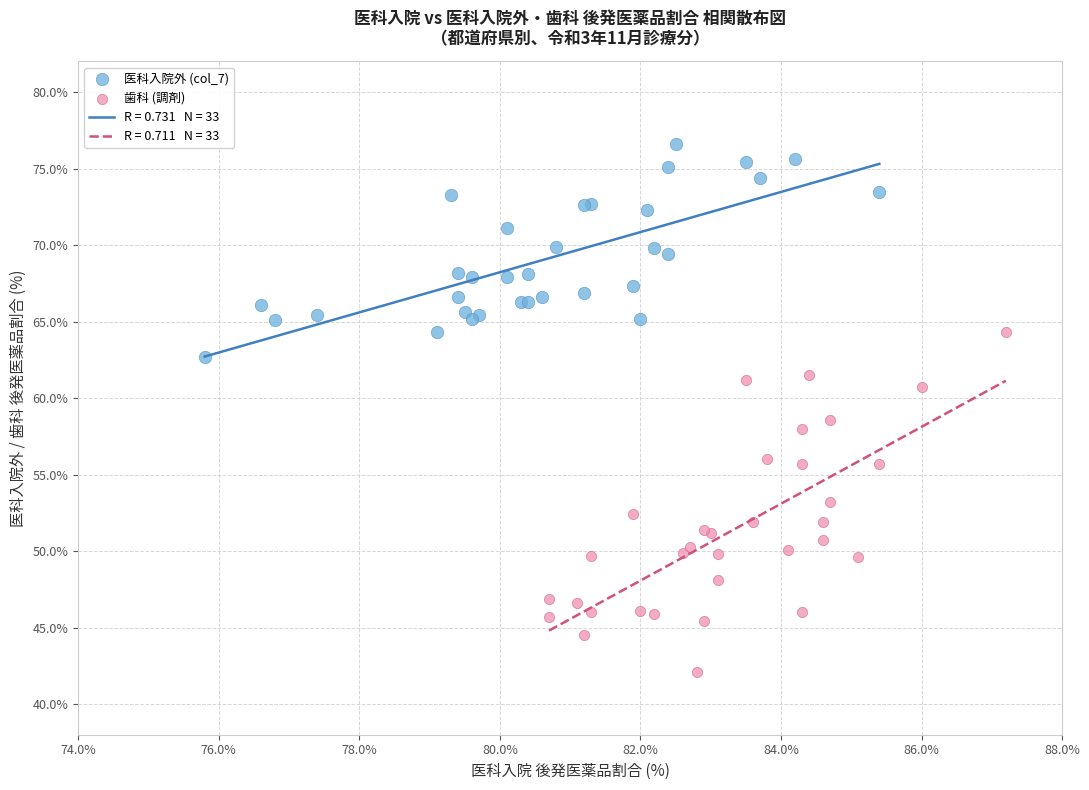

Which series has the widest spread of Y values?

歯科 (調剤)